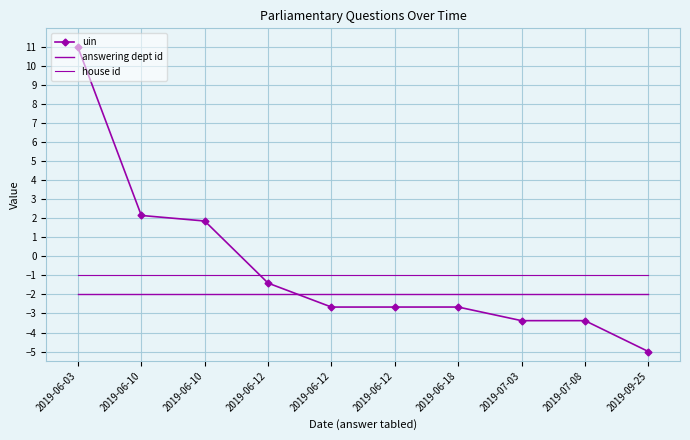

Between 2019-06-03 and 2019-07-08, which series saw the biggest shift?

uin